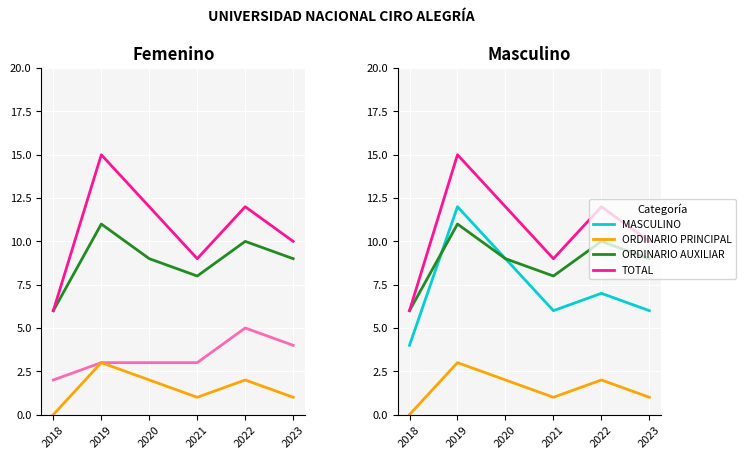

What is the sum of all MASCULINO values?

44